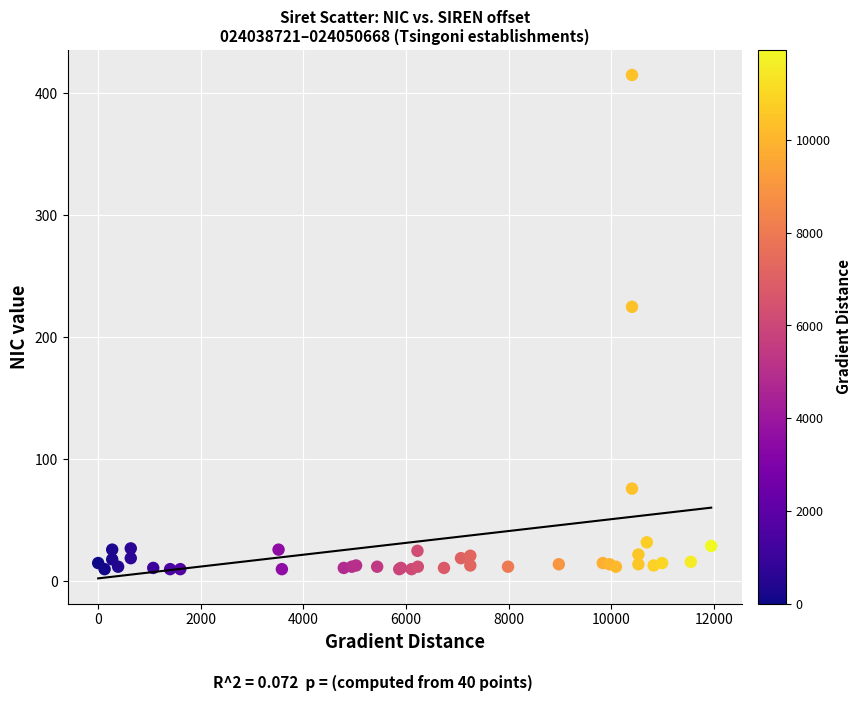

What Y value in the scatter plot is closest to 212?

225